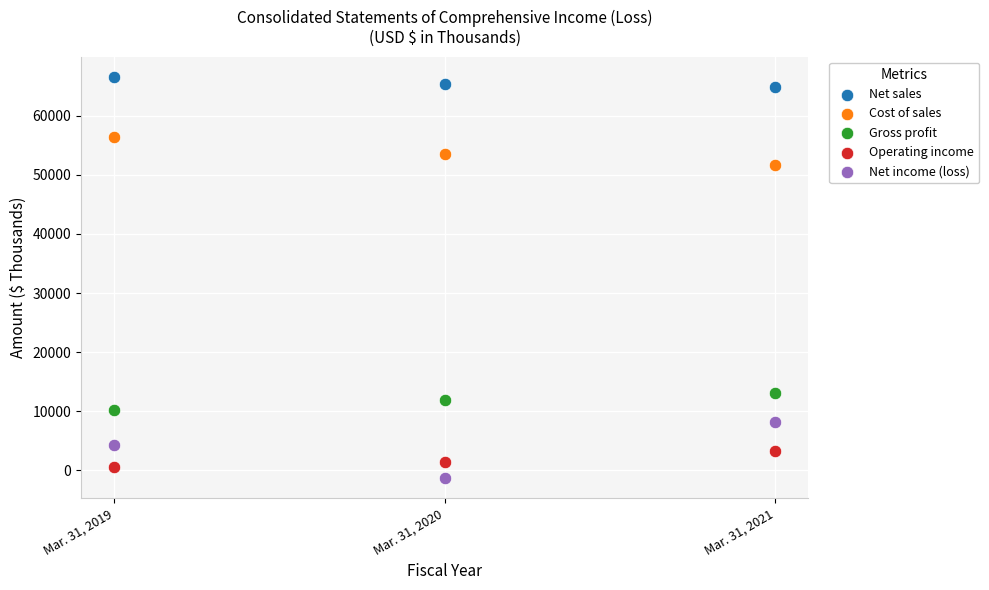

Which series reaches the maximum Y coordinate?

Net sales